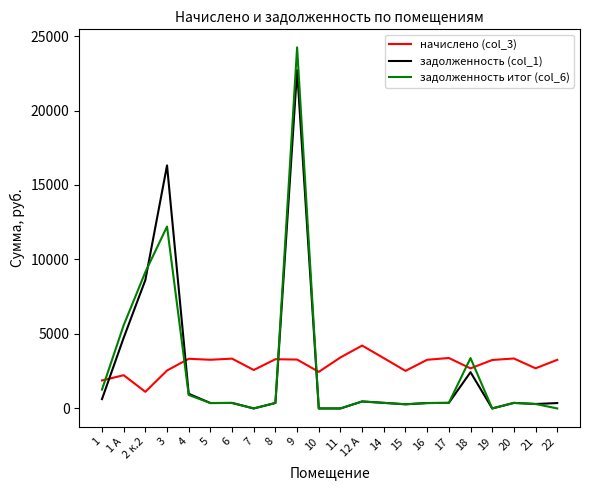

List the series in order of their peak value, lowest first.

начислено (col_3), задолженность (col_1), задолженность итог (col_6)